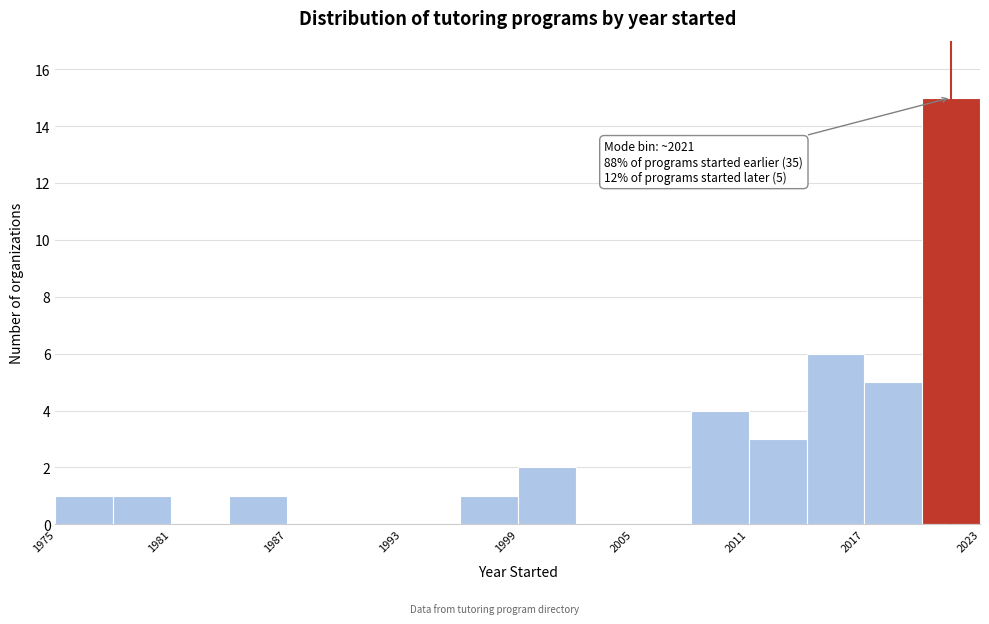

Read against the x-axis, roughly where is the centre of the tallest bar?

2022